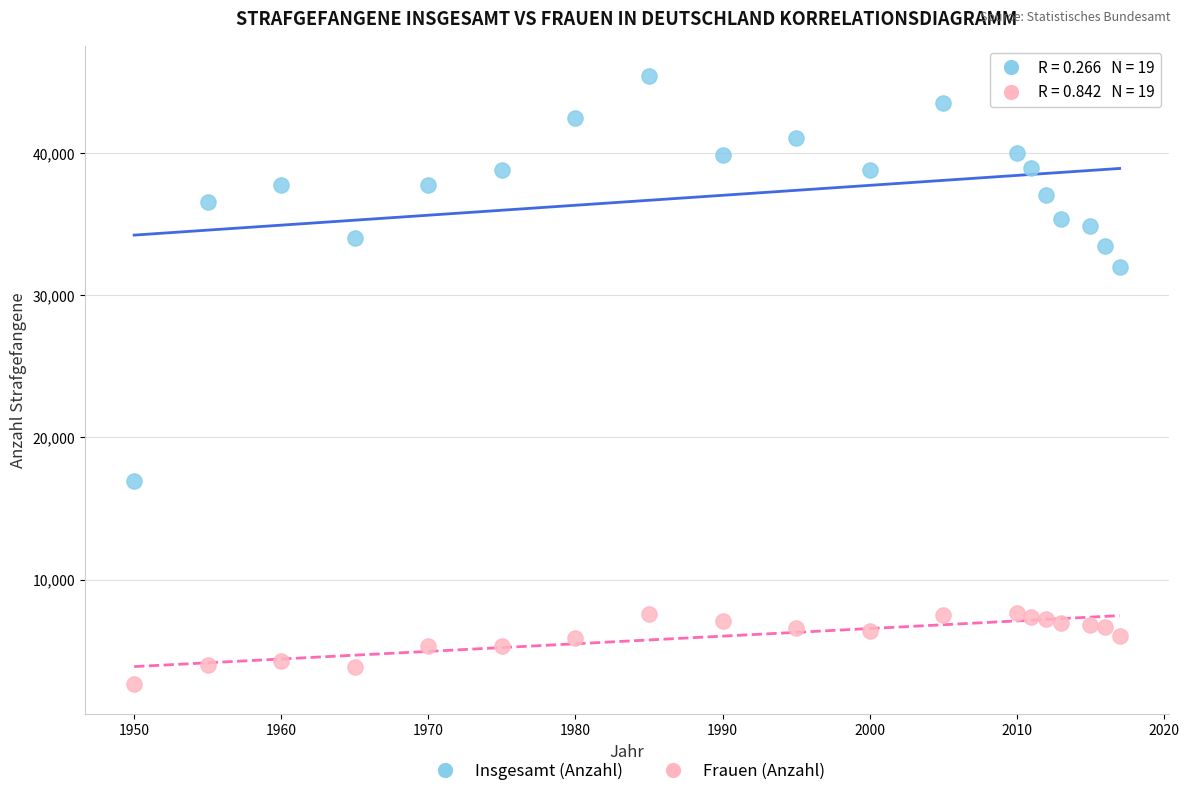

Across all series, what Y value is closest to 24051?

16907